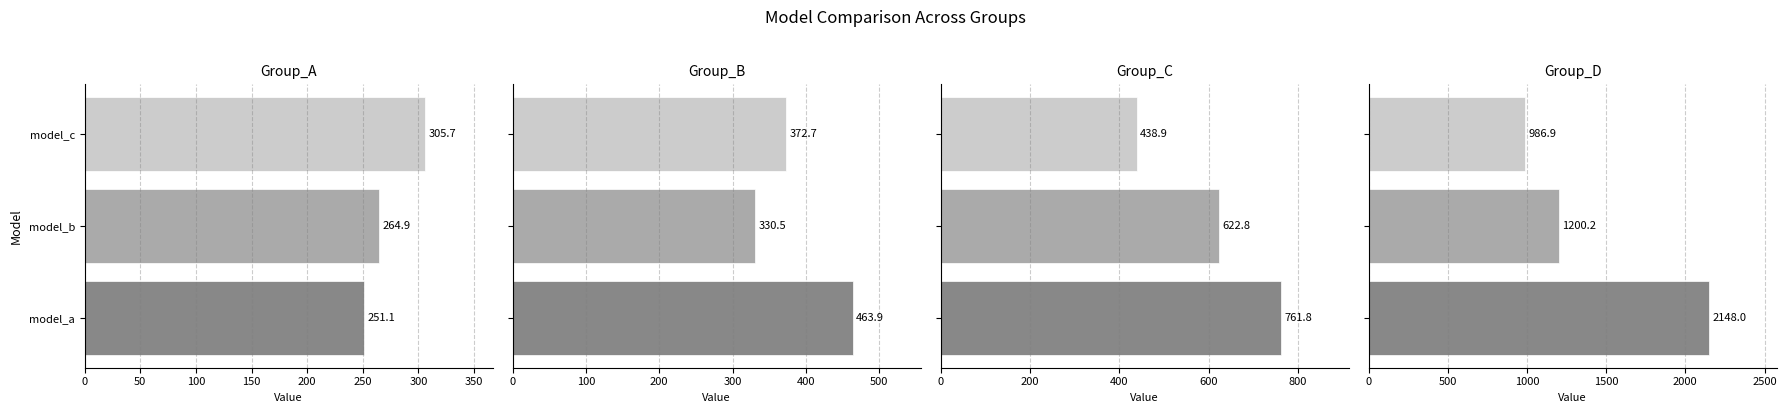

Is the value of Group_C at model_a greater than the value of Group_A at model_a?

Yes